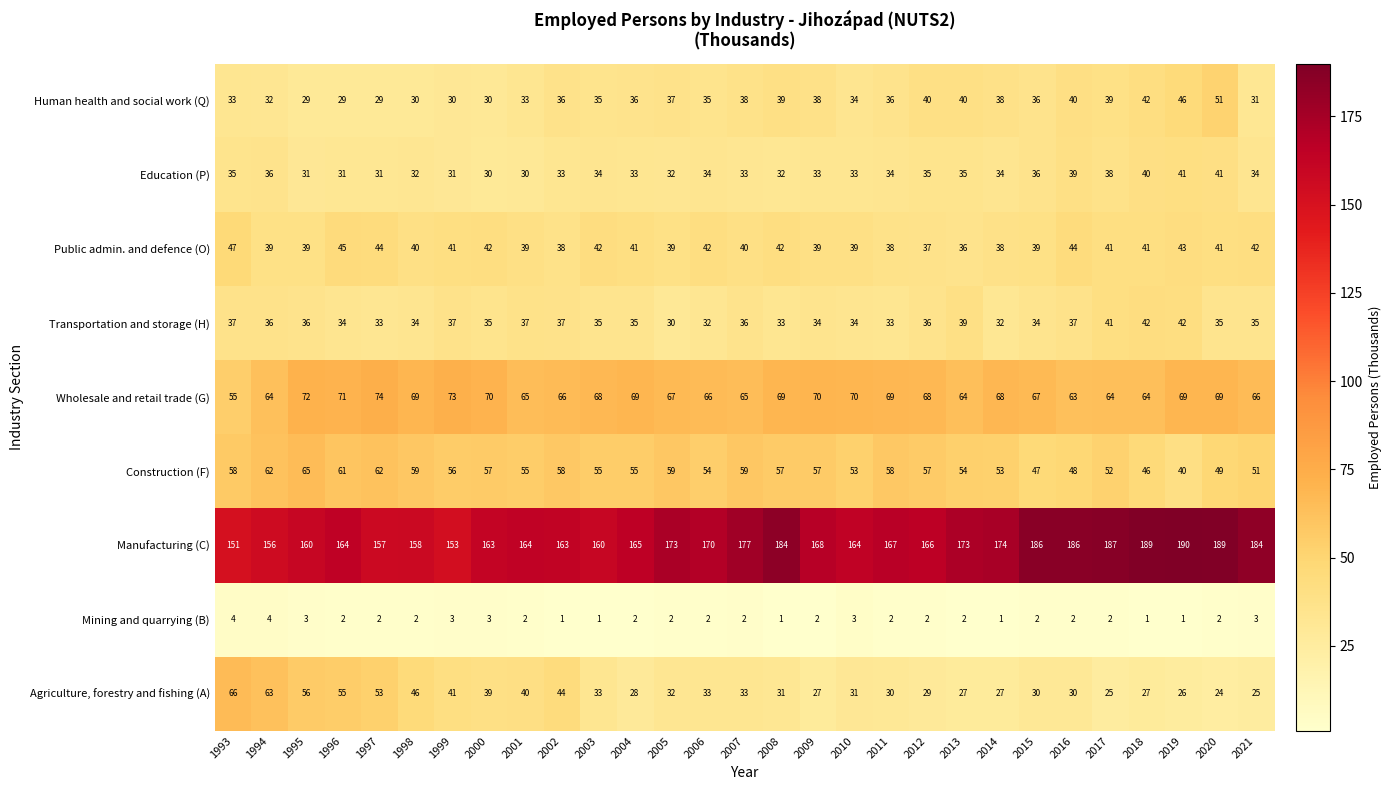

Rank the series by their maximum value, from highest to lowest.

Manufacturing (C), Wholesale and retail trade (G), Agriculture, forestry and fishing (A), Construction (F), Human health and social work (Q), Public admin. and defence (O), Transportation and storage (H), Education (P), Mining and quarrying (B)